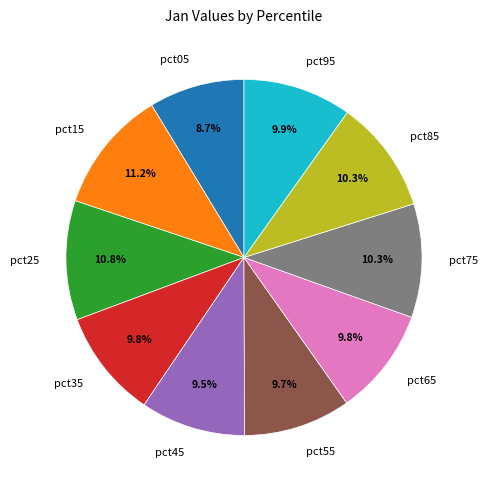

How many segments does this pie chart have?

10